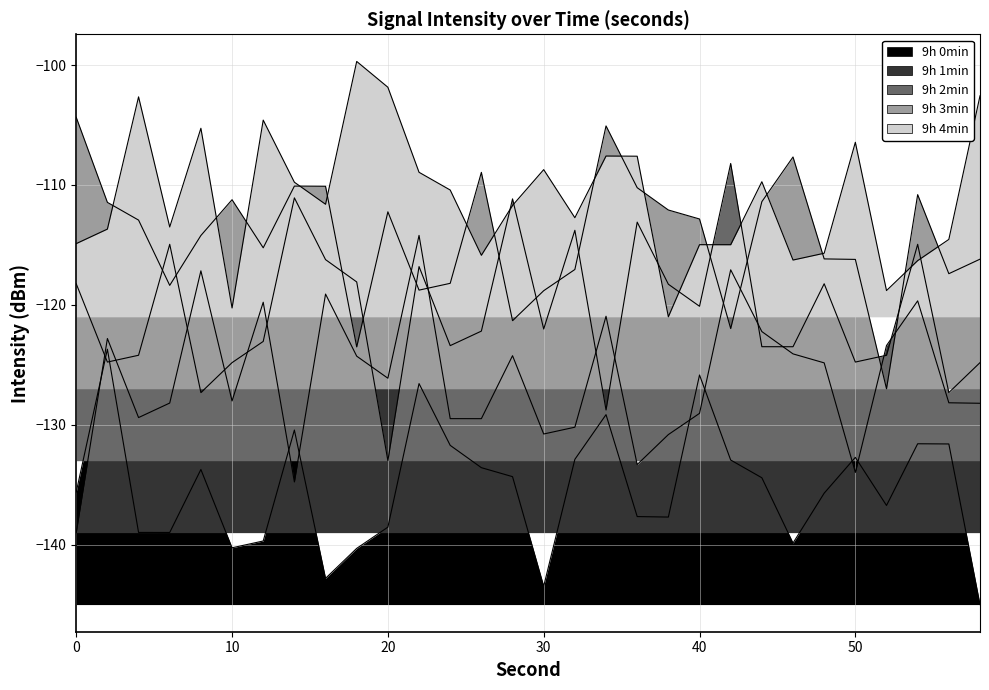

What is the average value of the 9h 3min series?

-114.4